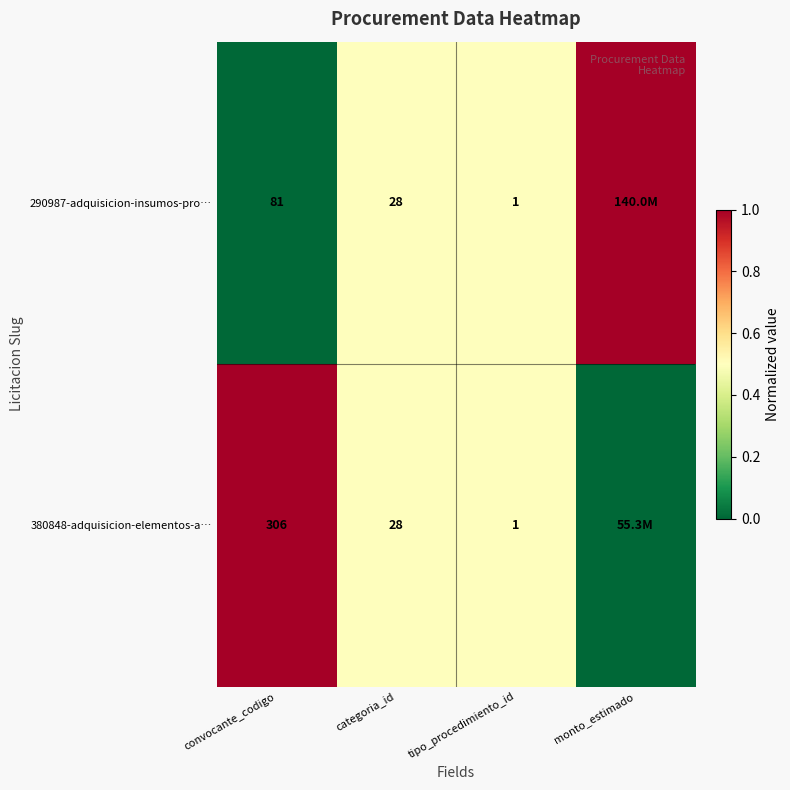

What is the total value across all series at convocante_codigo?

387